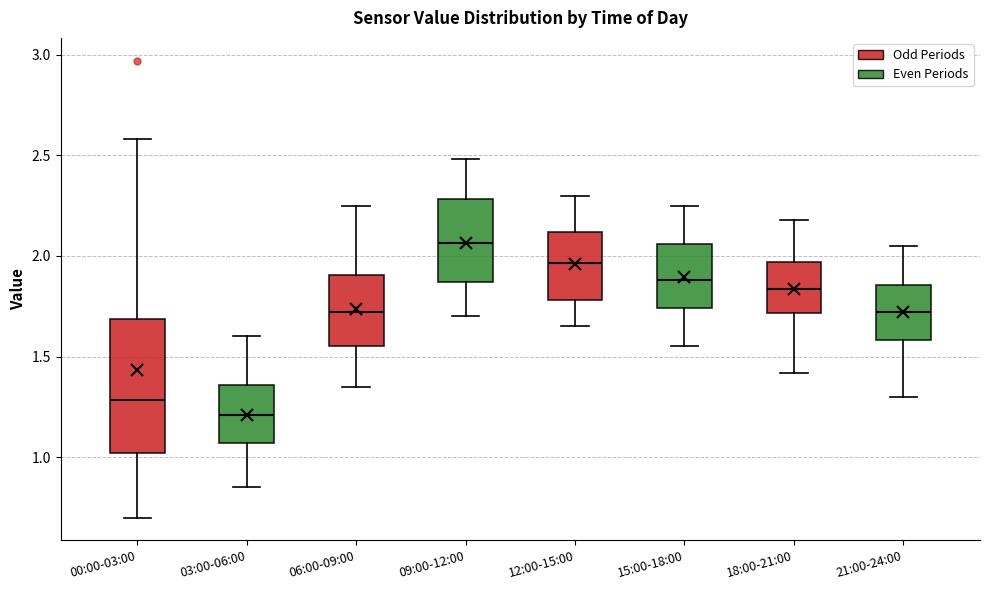

Which box is the tallest, from its lower edge to its upper edge?

00:00-03:00